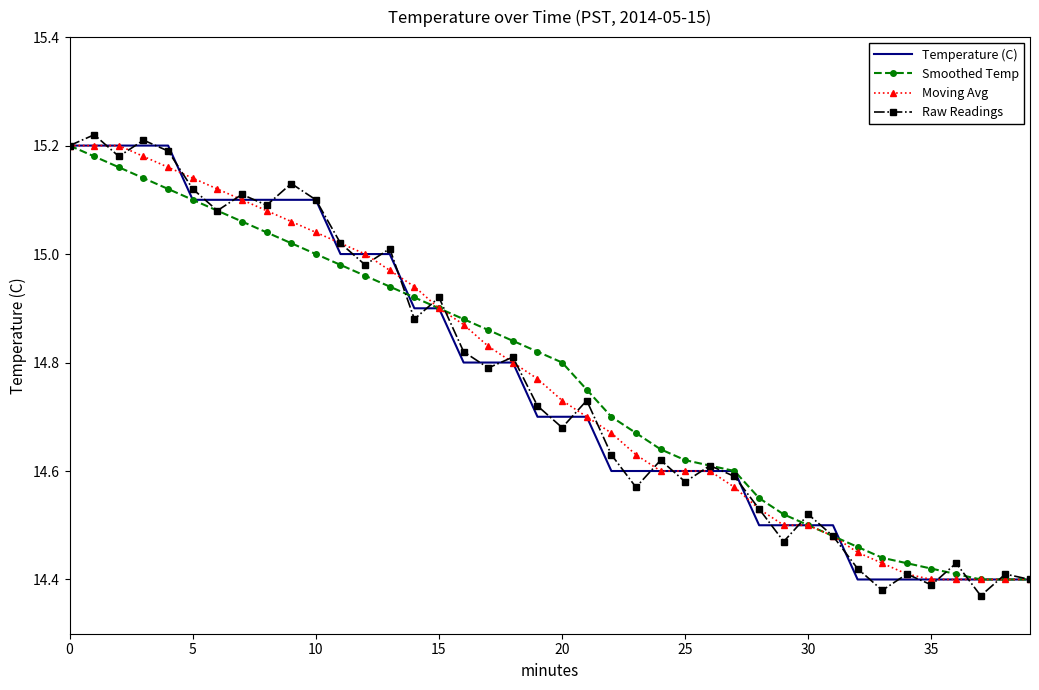

Which series has the largest range (max minus min)?

Raw Readings